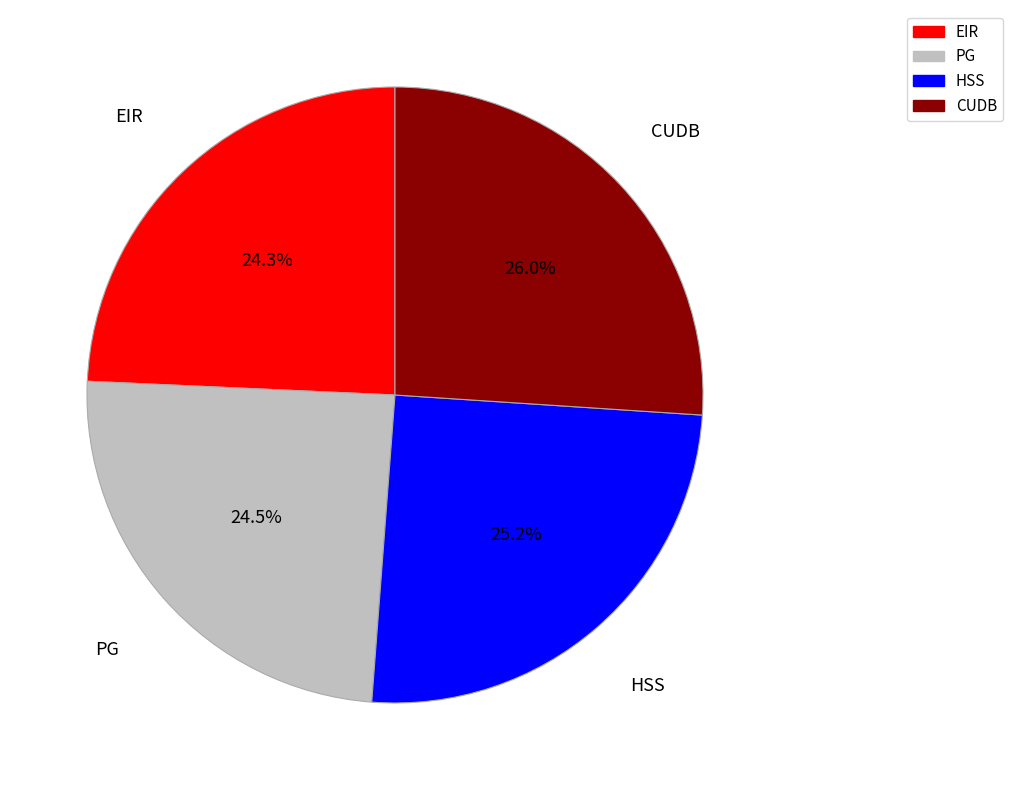

What is the largest slice in the pie chart?

CUDB